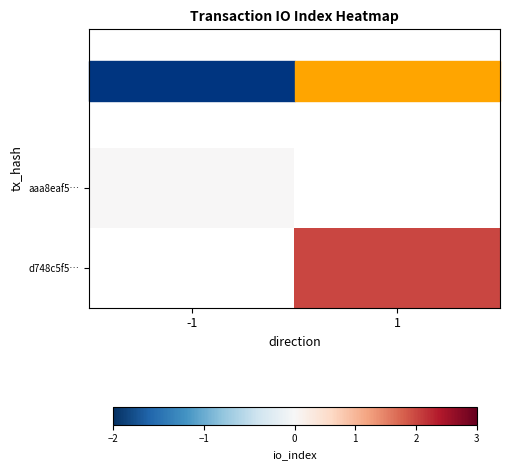

Count the number of data series in this chart.

2